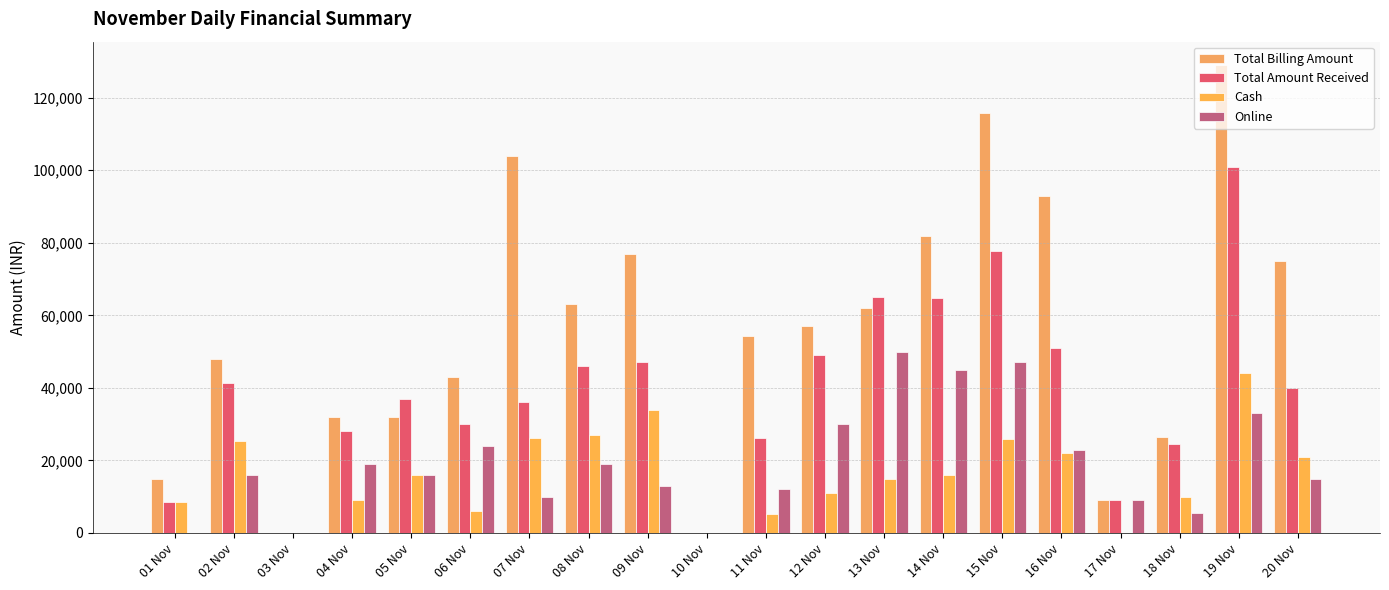

Does the chart contain stacked bars?

No